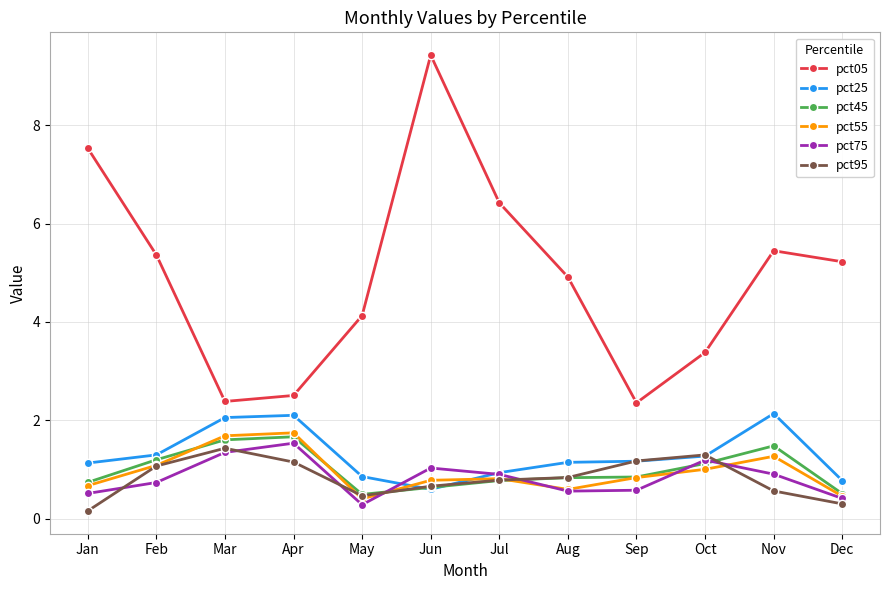

Which series changed the most between Jun and Oct?

pct05